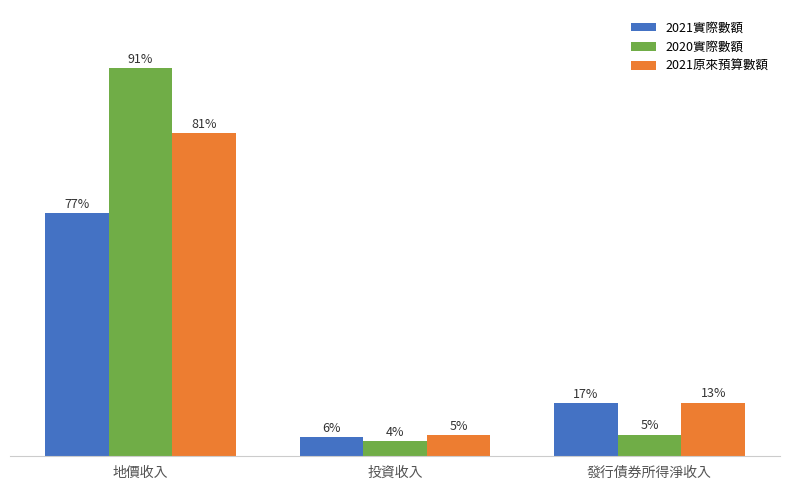

Are the bars horizontal?

No